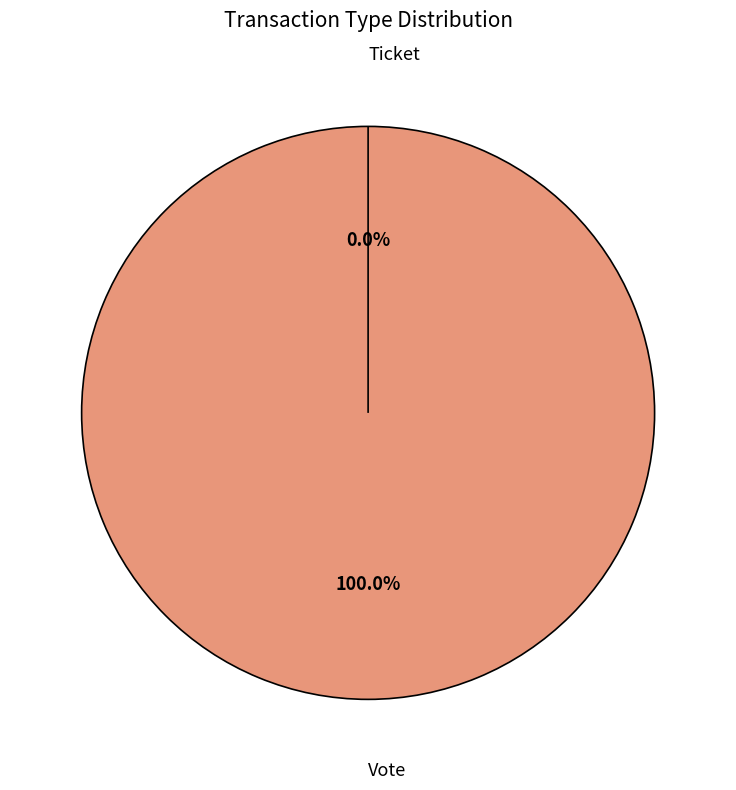

Which slice is the smallest?

Ticket